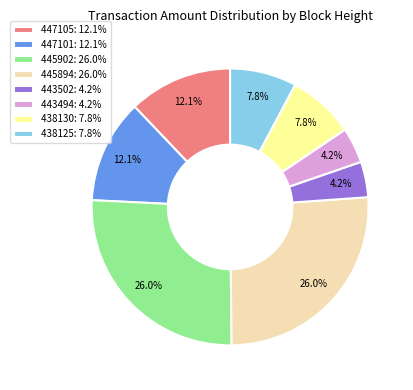

Combined, do 445902 and 438125 account for over 50%?

No